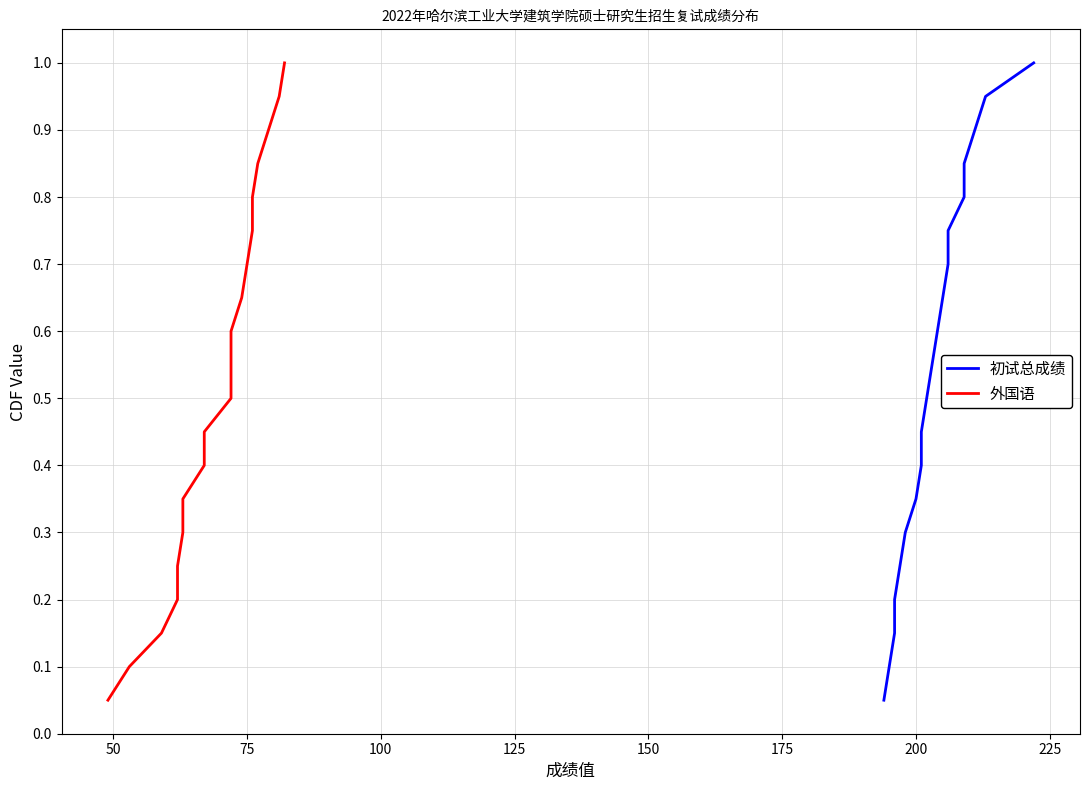

What is the label of the 3rd point from the left?

75